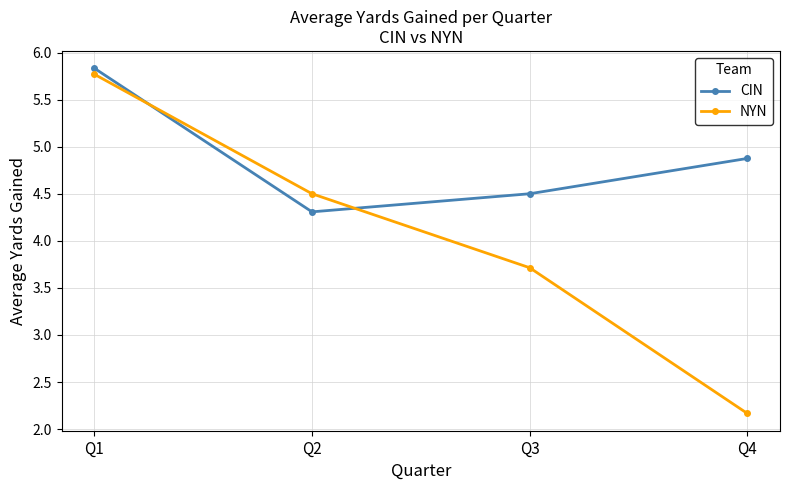

After their last crossing, which series has the higher values: NYN or CIN?

CIN